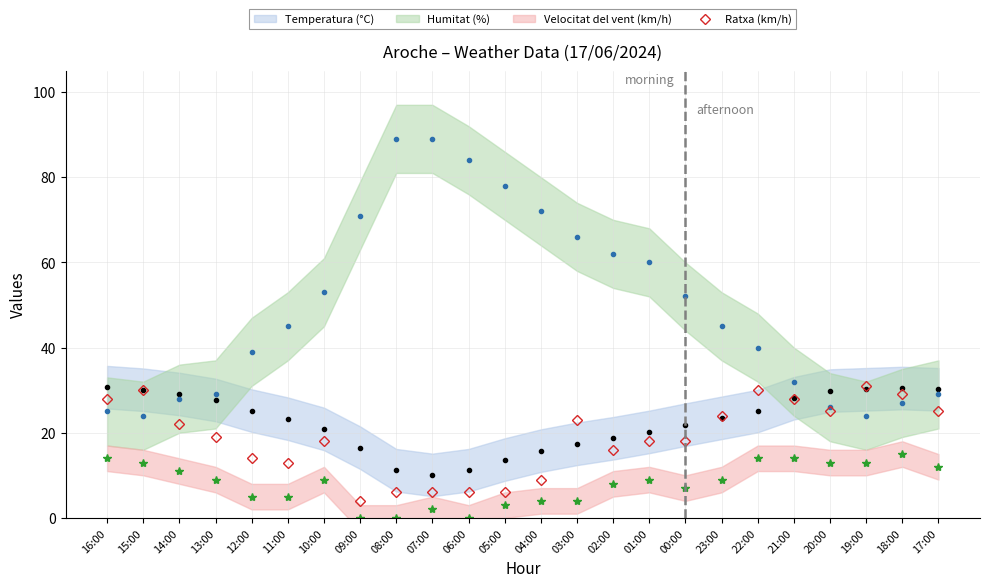

List the labels in order of value, largest first.

19:00, 15:00, 22:00, 18:00, 16:00, 21:00, 20:00, 17:00, 23:00, 03:00, 14:00, 13:00, 10:00, 01:00, 00:00, 02:00, 12:00, 11:00, 04:00, 08:00, 07:00, 06:00, 05:00, 09:00